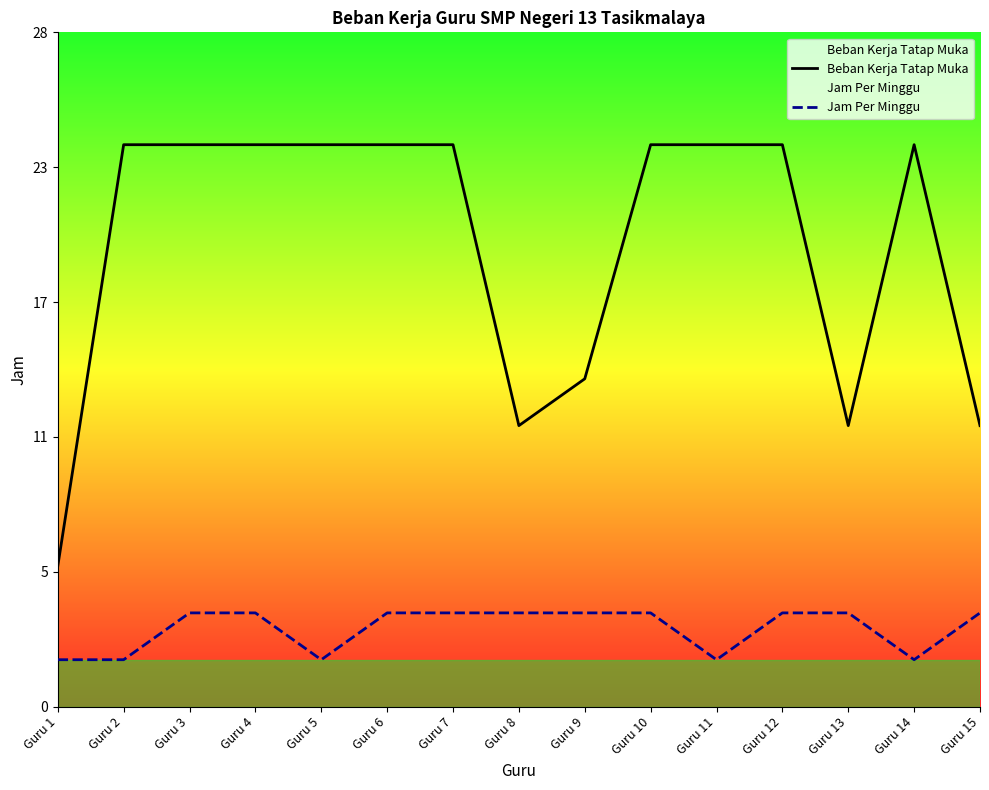

Reading right to left, extract all data points from this chart.

Beban Kerja Tatap Muka: 12	24	12	24	24	24	14	12	24	24	24	24	24	24	6
Jam Per Minggu: 4	2	4	4	2	4	4	4	4	4	2	4	4	2	2